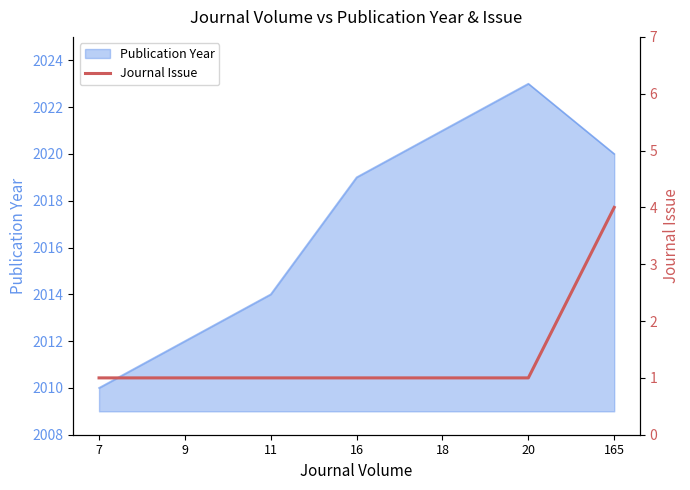

Which category has the lowest value in the Publication Year series?

7